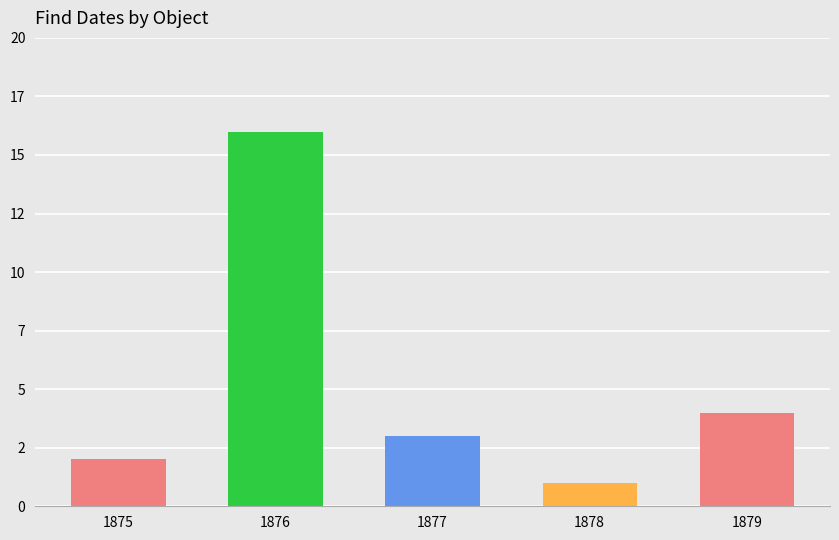

Which category has the highest value across all series?

1876